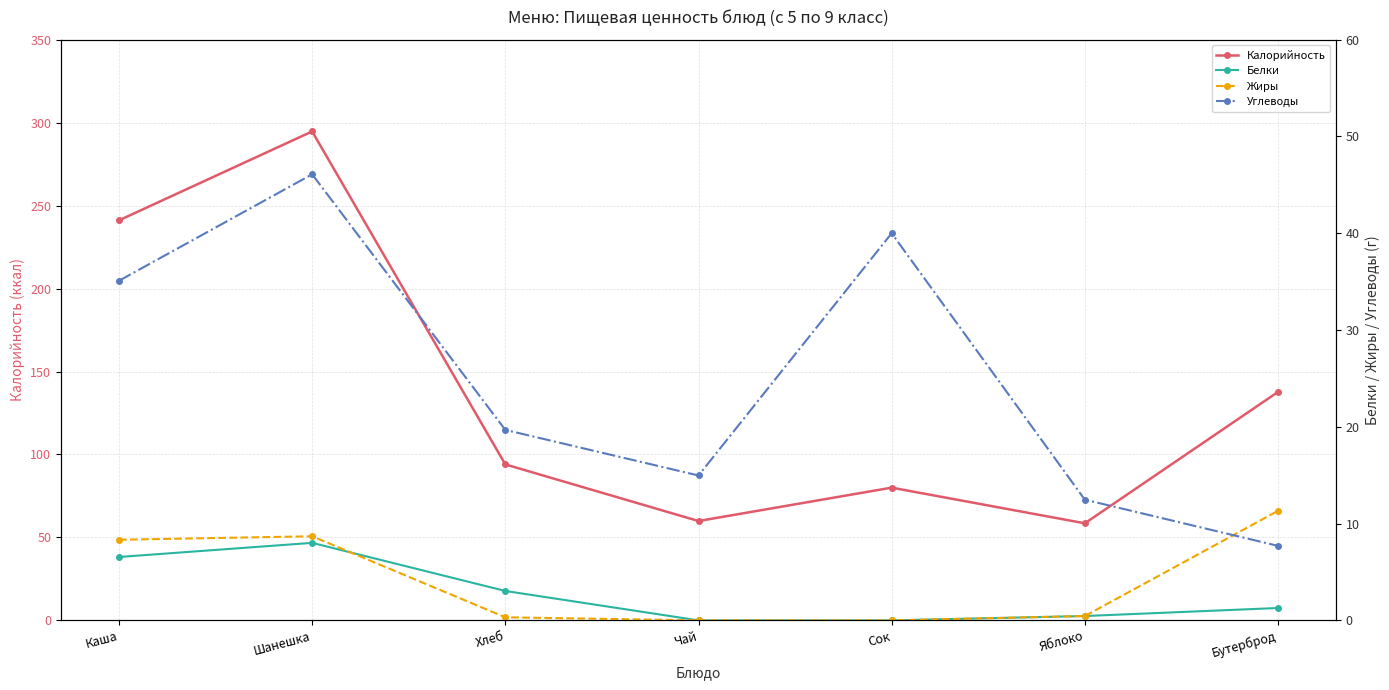

Read the Белки value at Яблоко.

0.5